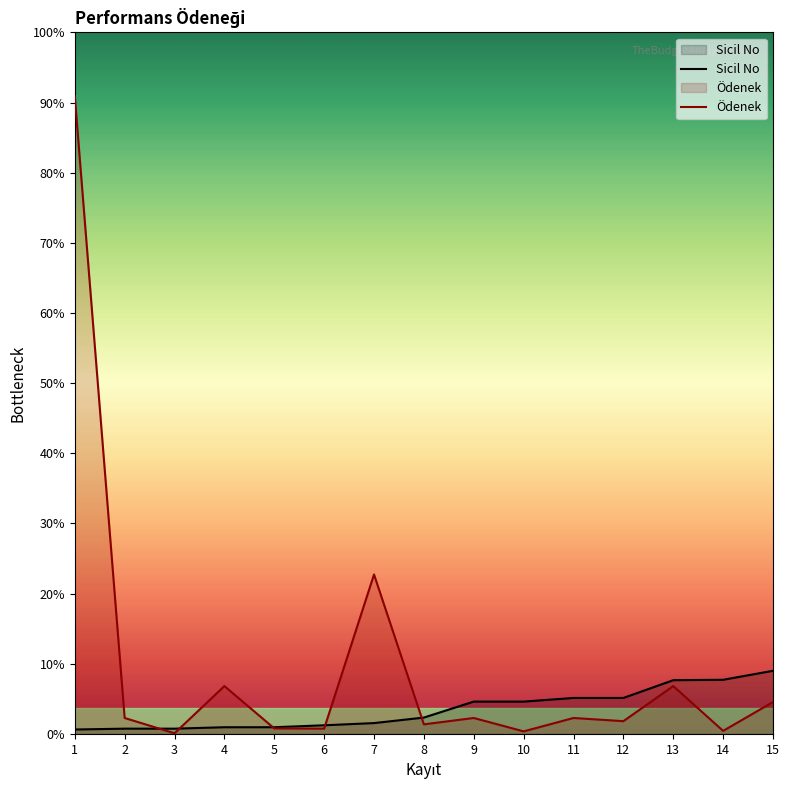

Which category has the highest value in the Sicil No series?

15